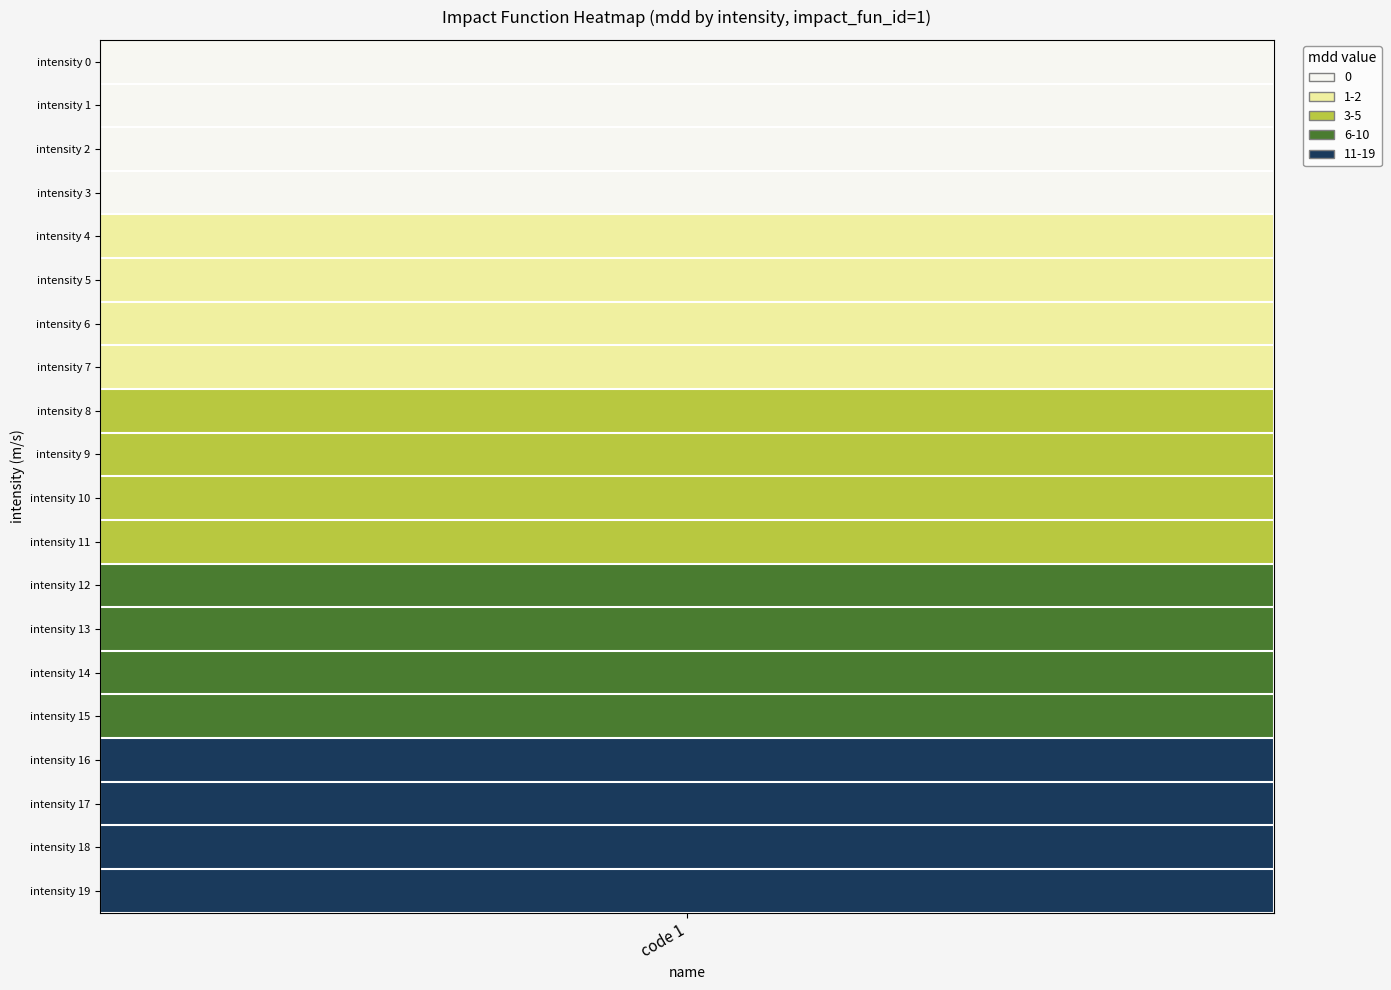

What is the difference between the values at 7 and 15?

4.0